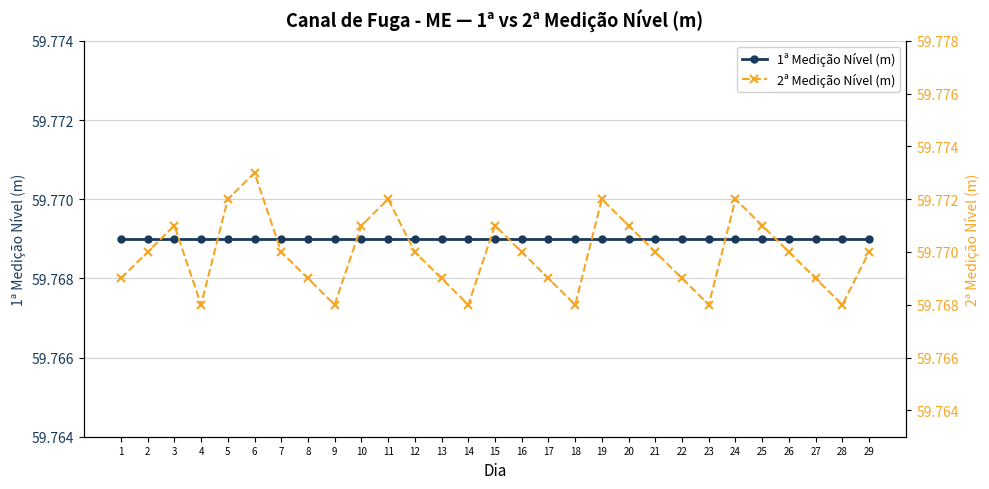

What is the sum of the 2ª Medição Nível (m) values at 9 and 6?

119.5